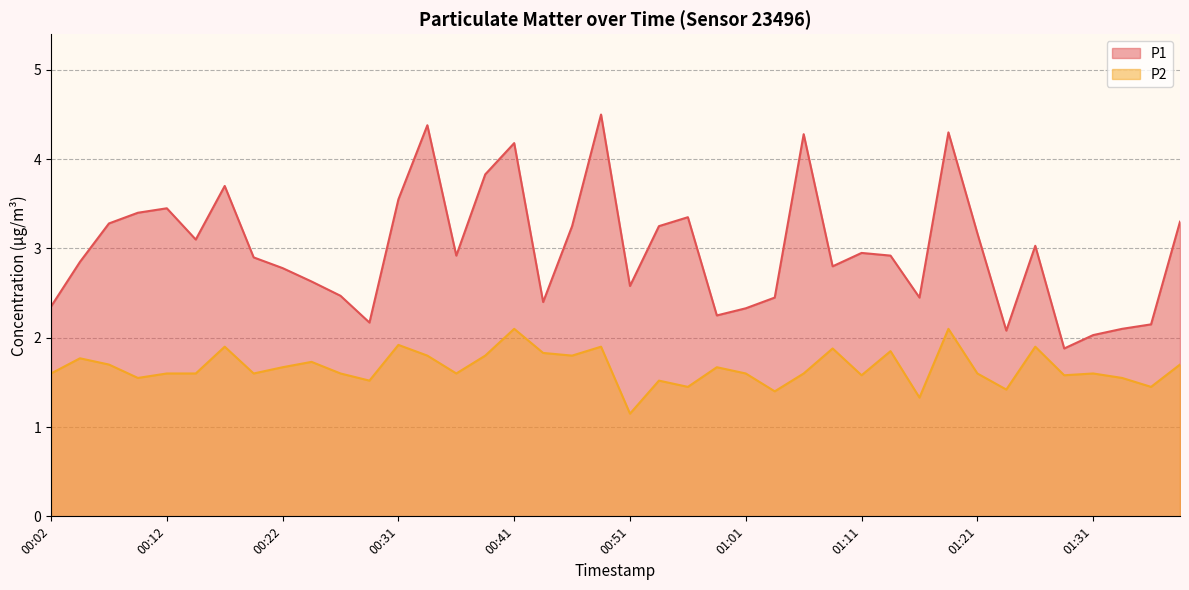

What value does the P1 series have at 00:02?

2.4